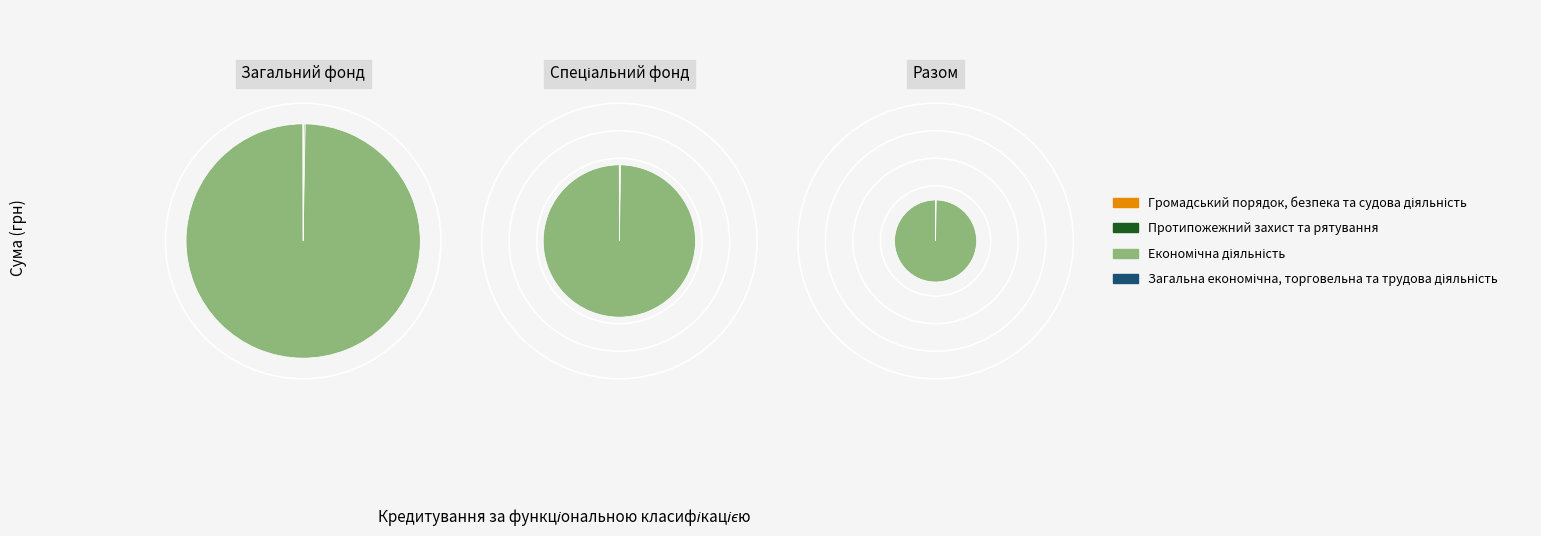

What is the total percentage of Громадський порядок, безпека та судова діяльність and Загальна економічна, торговельна та трудова діяльність?

0.2%